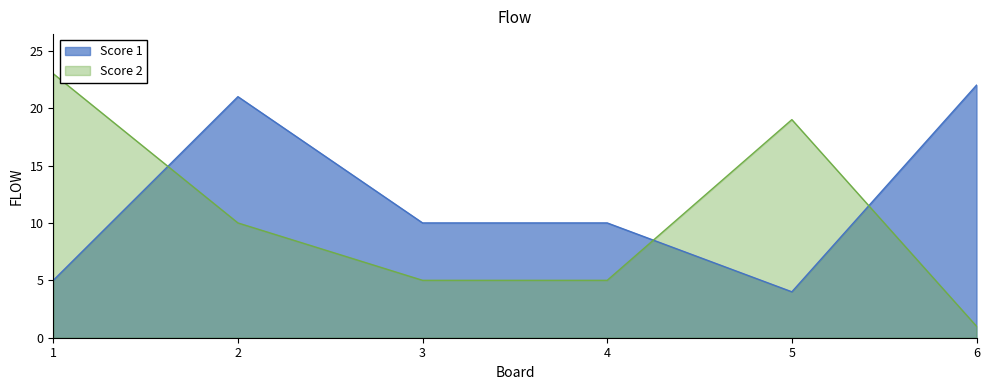

Rank the categories by Score 1 value from highest to lowest.

6, 2, 3, 4, 1, 5